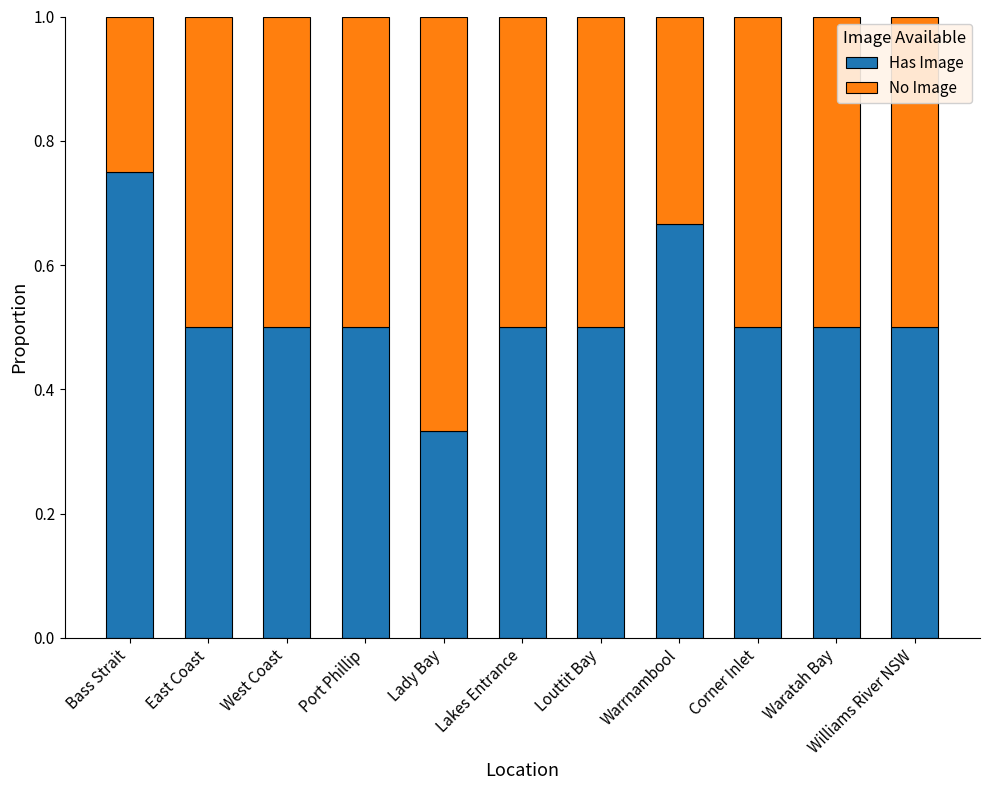

What are all the series names shown in the legend?

Has Image, No Image